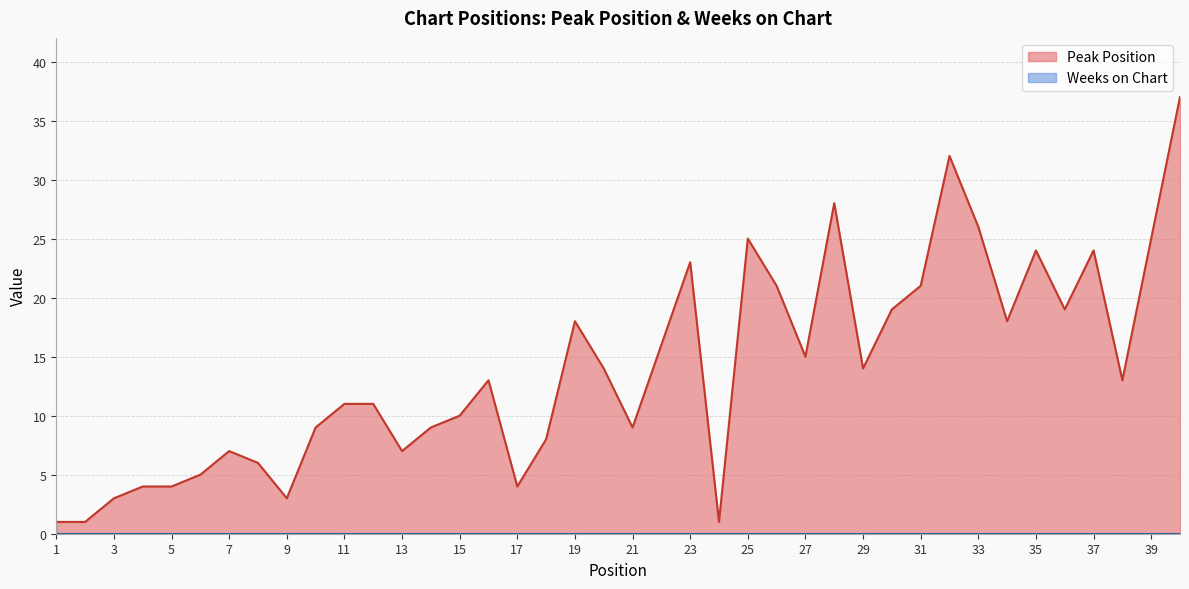

Reading left to right, transcribe all the data shown in this chart.

1=1	2=1	3=3	4=4	5=4	6=5	7=7	8=6	9=3	10=9	11=11	12=11	13=7	14=9	15=10	16=13	17=4	18=8	19=18	20=14	21=9	22=16	23=23	24=1	25=25	26=21	27=15	28=28	29=14	30=19	31=21	32=32	33=26	34=18	35=24	36=19	37=24	38=13	39=25	40=37